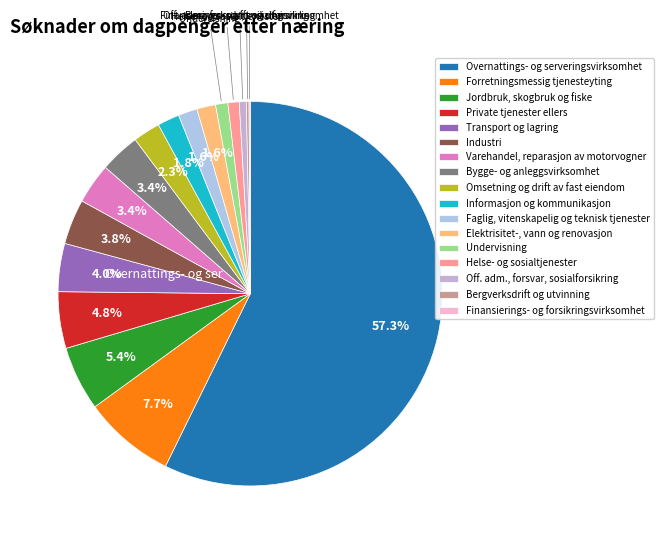

To the nearest percent, what percentage of the pie is Transport og lagring?

4%